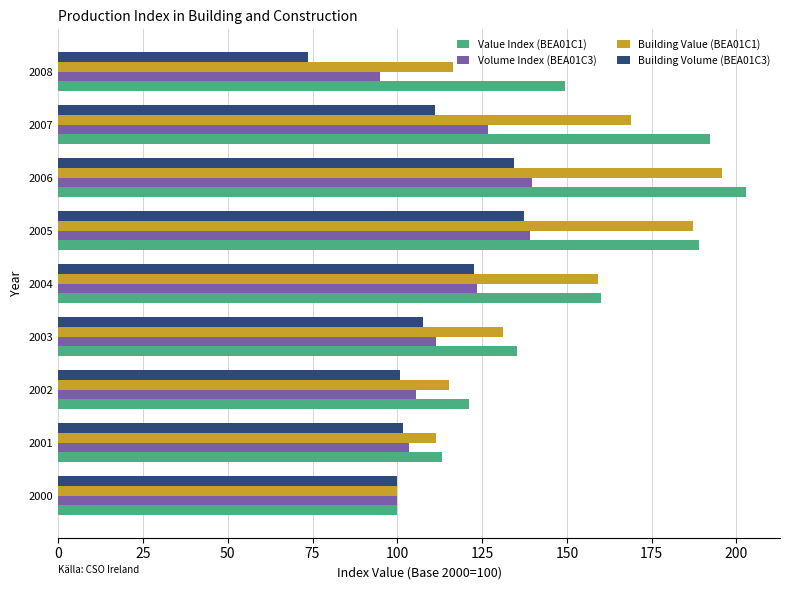

What is the difference between the maximum and minimum values in the Building Volume (BEA01C3) series?

63.6